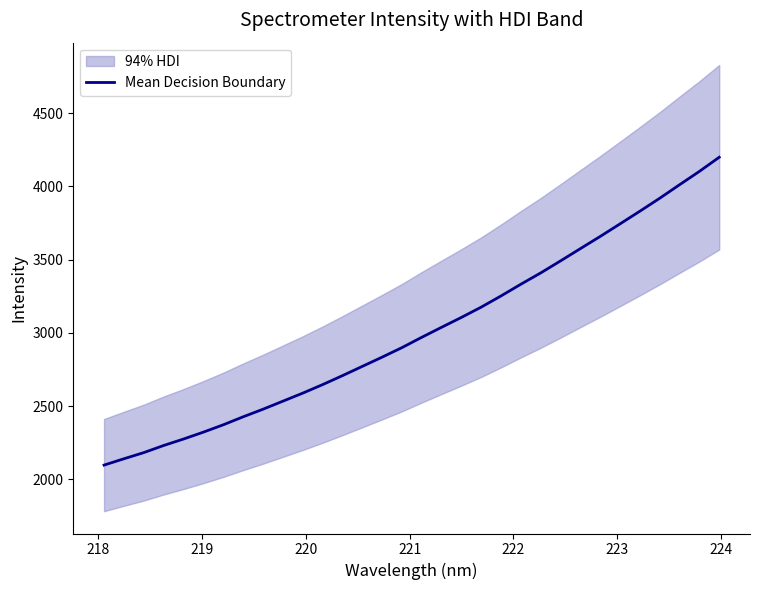

What is the maximum value shown in the chart?

4198.4